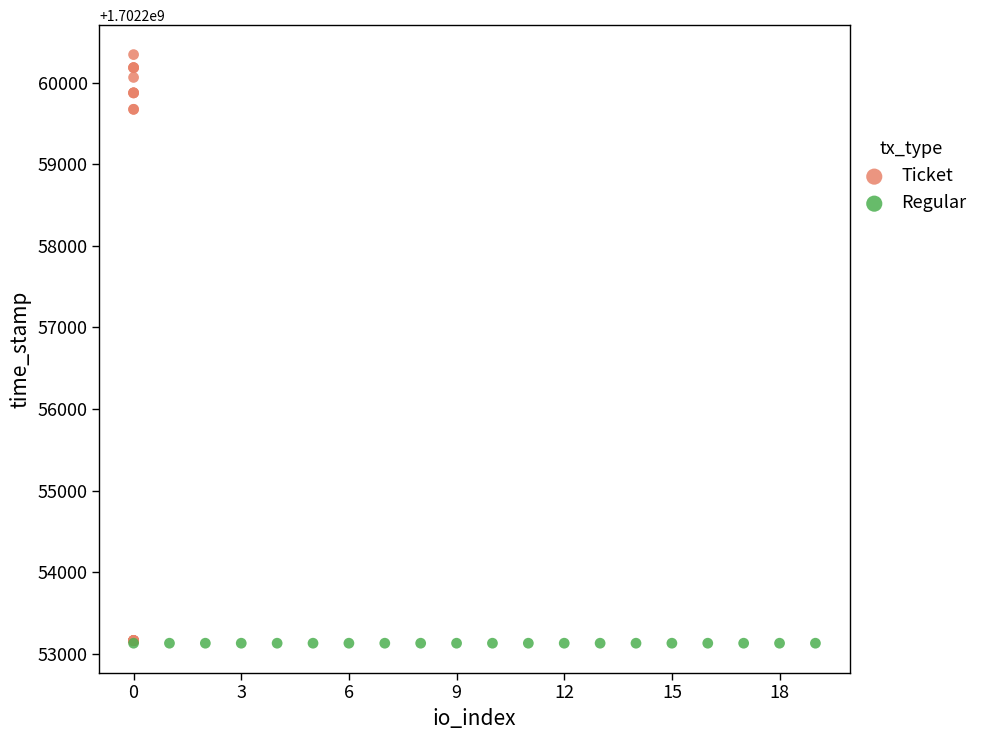

Which series reaches the maximum Y coordinate?

Ticket